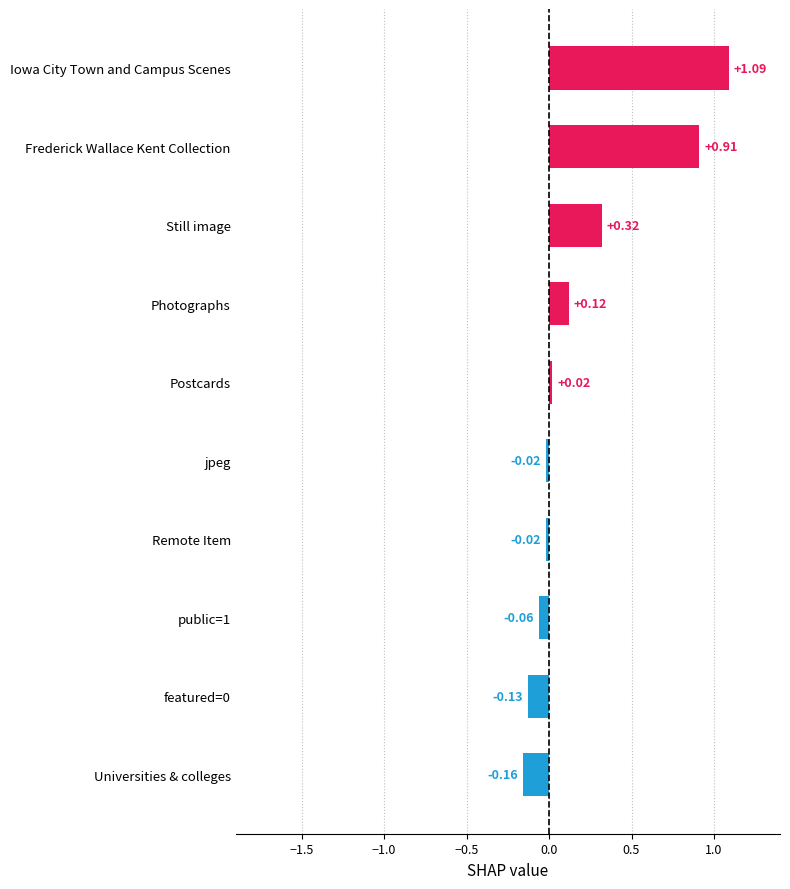

Between Iowa City Town and Campus Scenes and Frederick Wallace Kent Collection, which is larger?

Iowa City Town and Campus Scenes